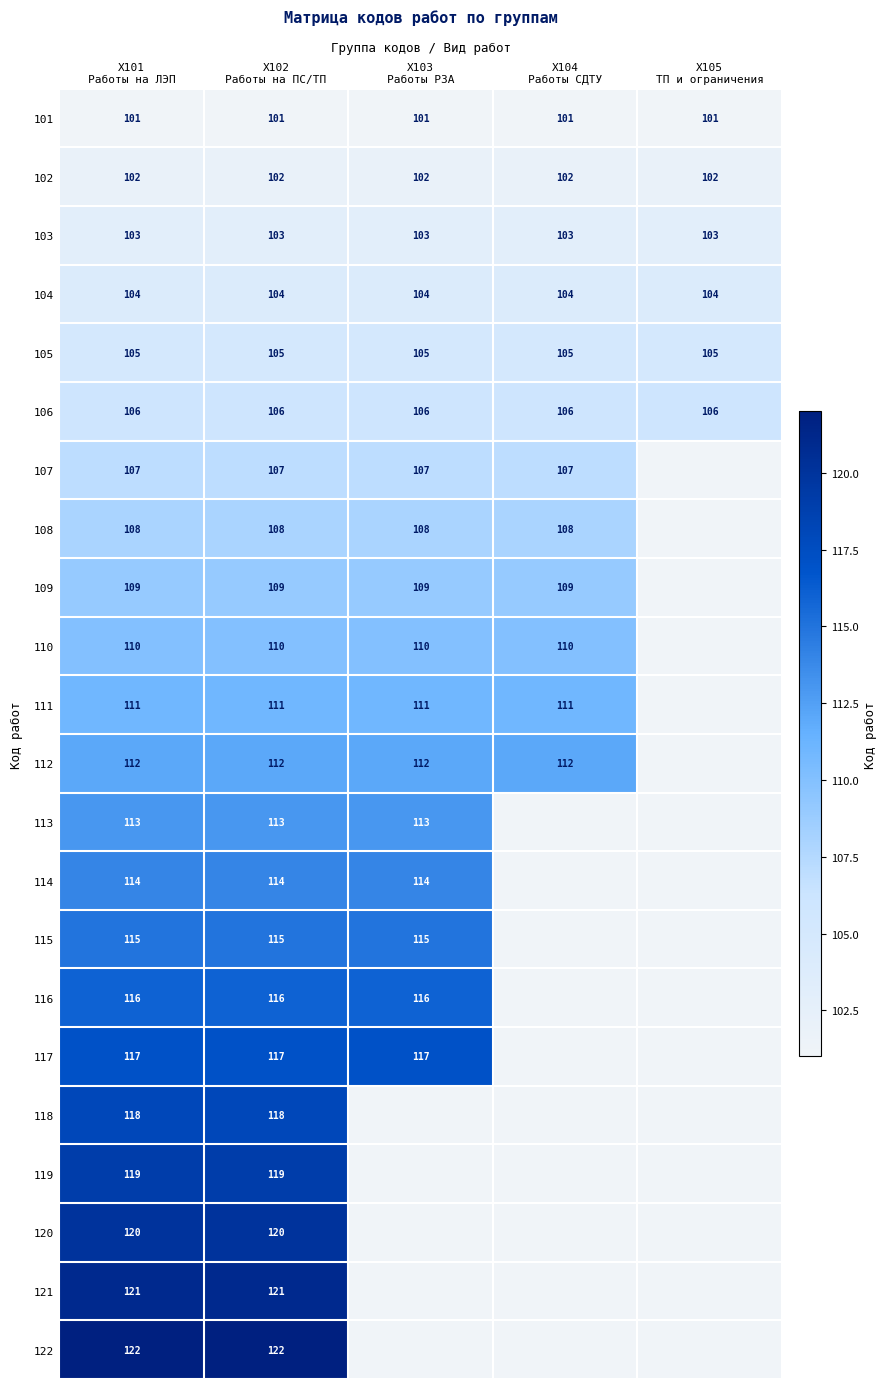

What is the sum of all 103 values?

515